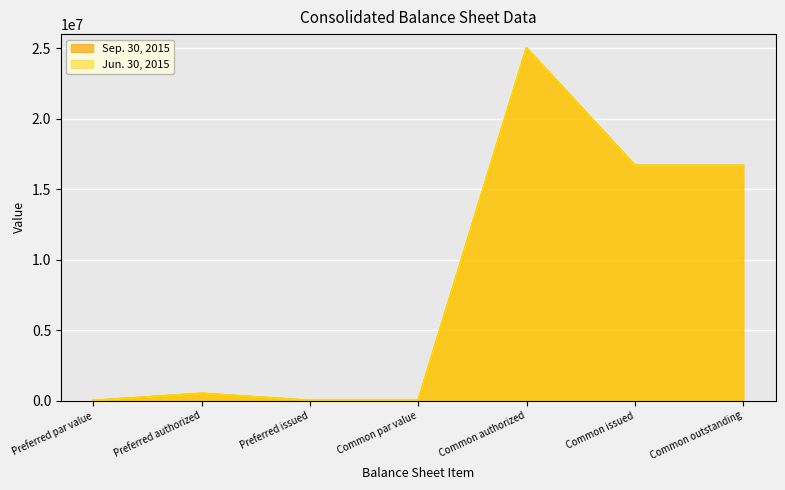

How many data points in Sep. 30, 2015 are above 500000?

3